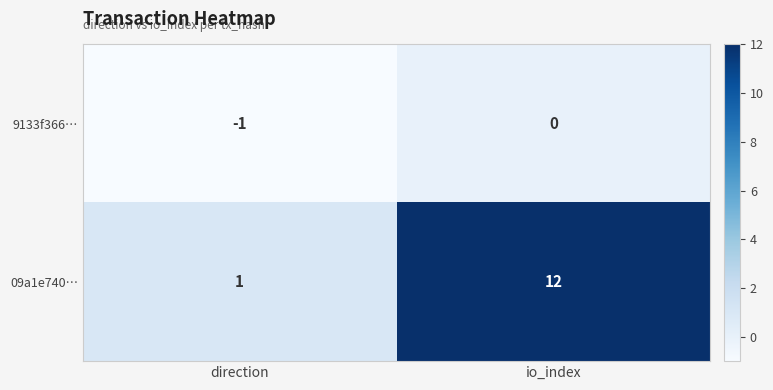

Where is 9133f366… nearest to the value 0?

io_index